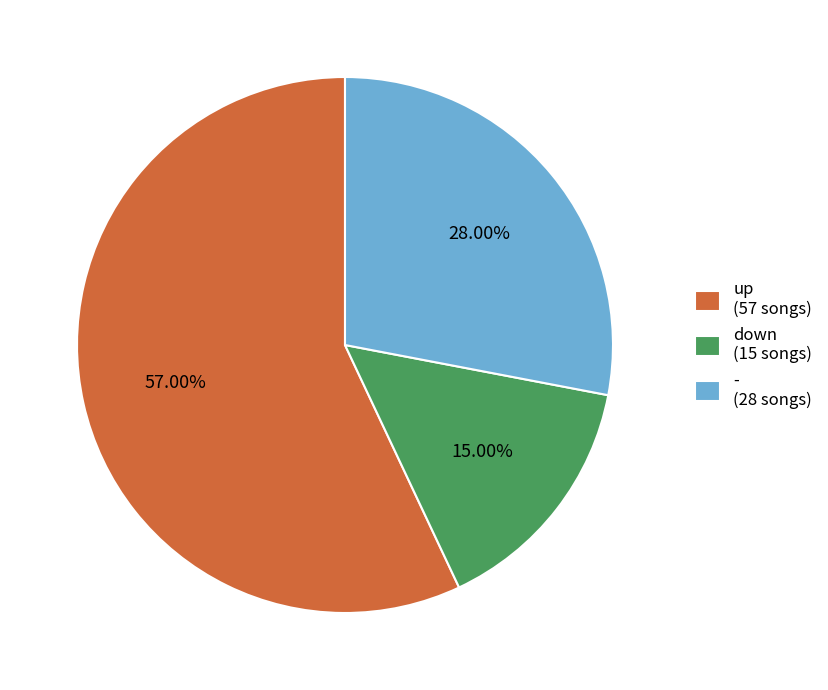

What percentage is the - slice, to the nearest percent?

28%